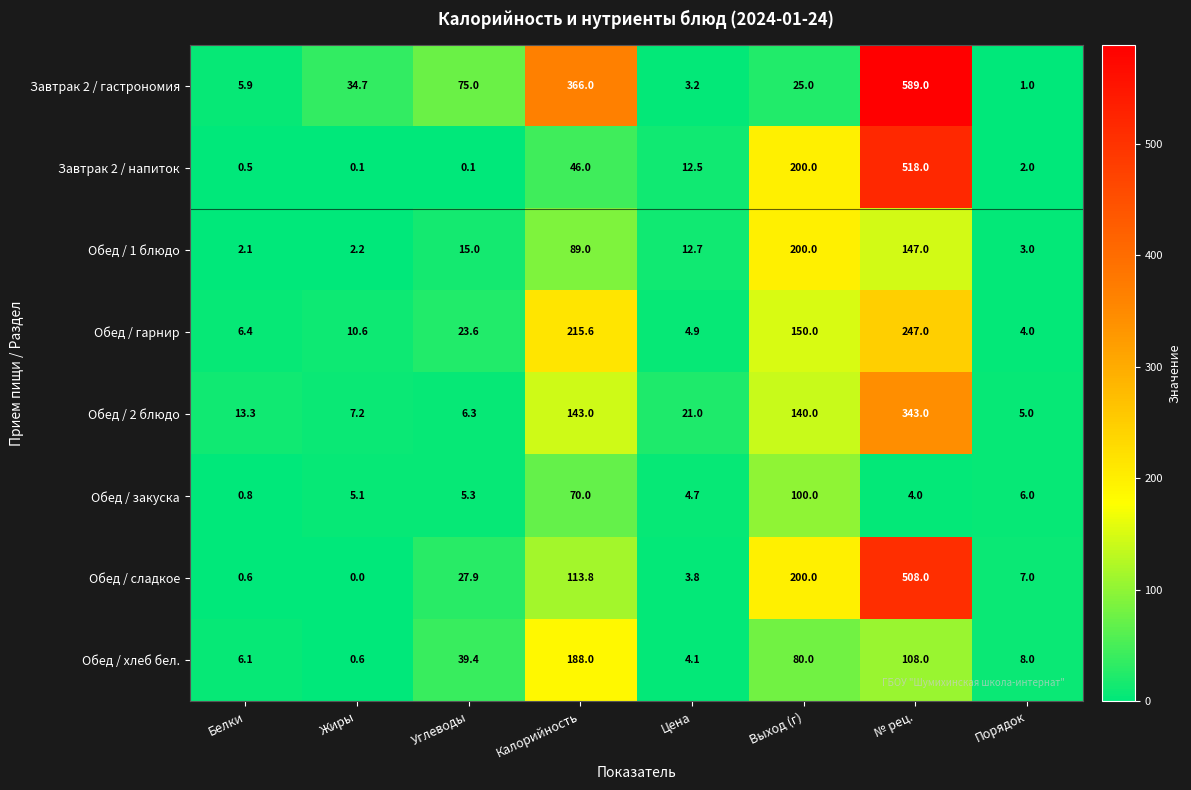

Which series has the widest spread of values?

Завтрак 2 / гастрономия